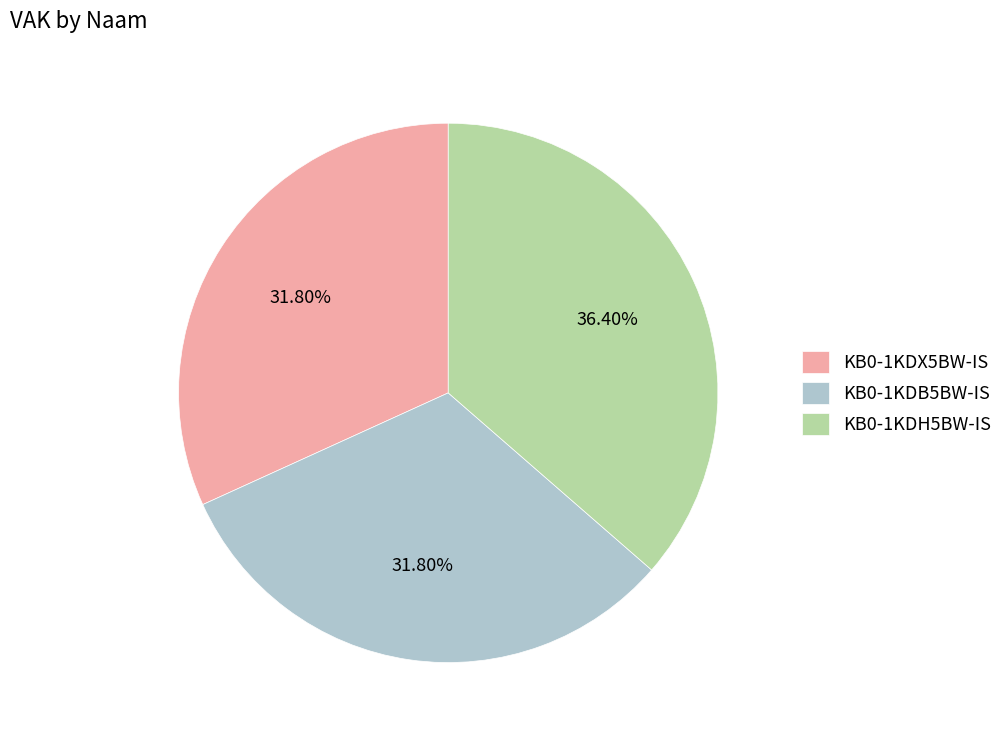

Does any single category account for the majority?

No